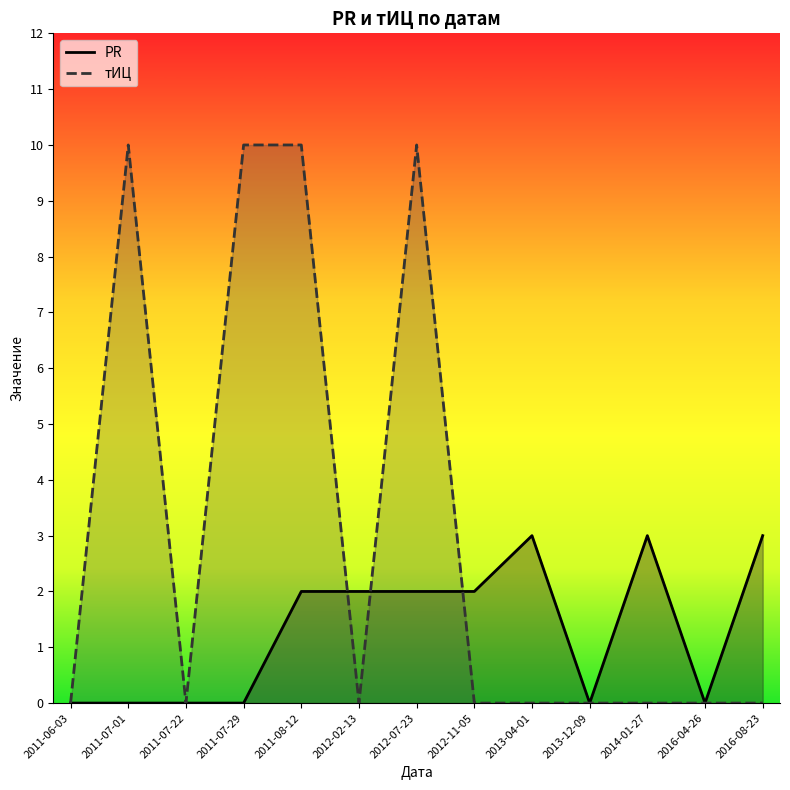

What is the maximum value shown in the chart?

10